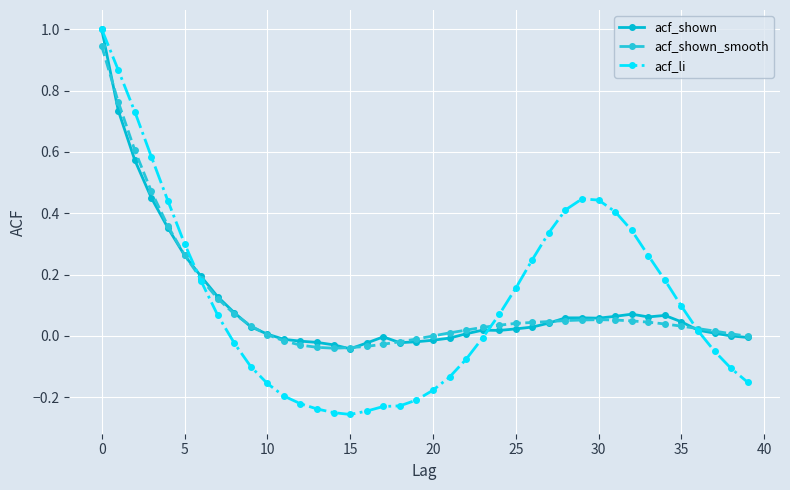

Which series has the largest range (max minus min)?

acf_li